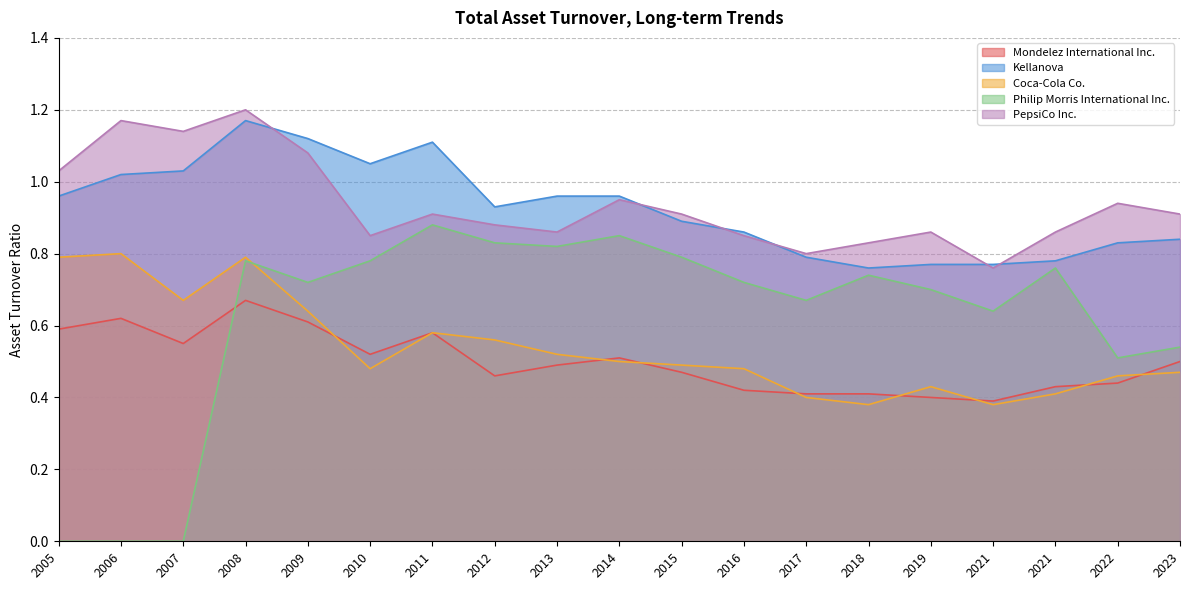

What is the label of the 13th point from the right?

2011-12-31